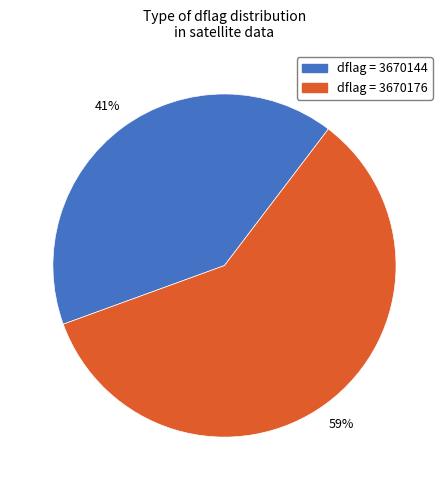

How many slices are in this pie chart?

2